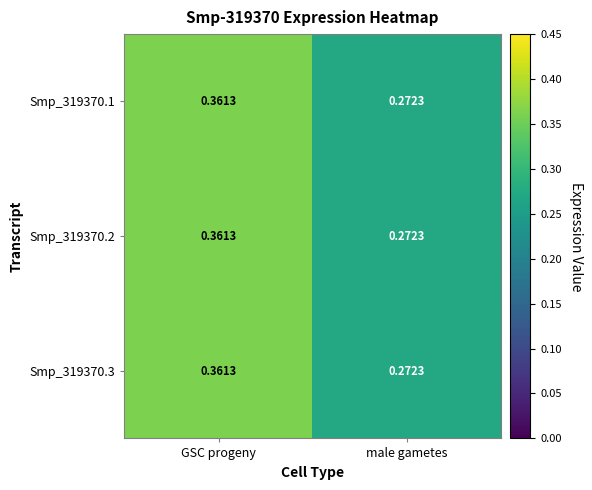

Count the number of categories in the chart.

2